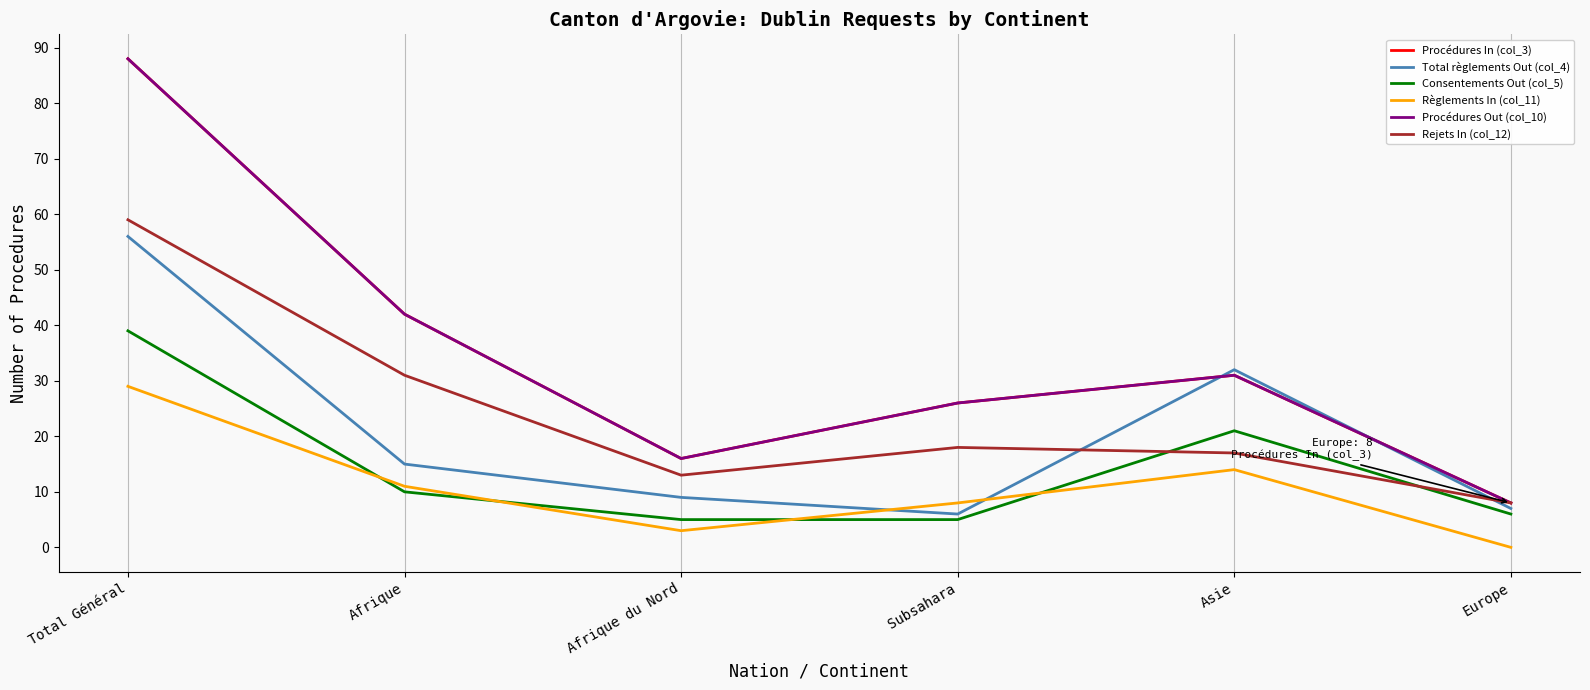

Where does the Rejets In (col_12) series first go above 18?

Total Général